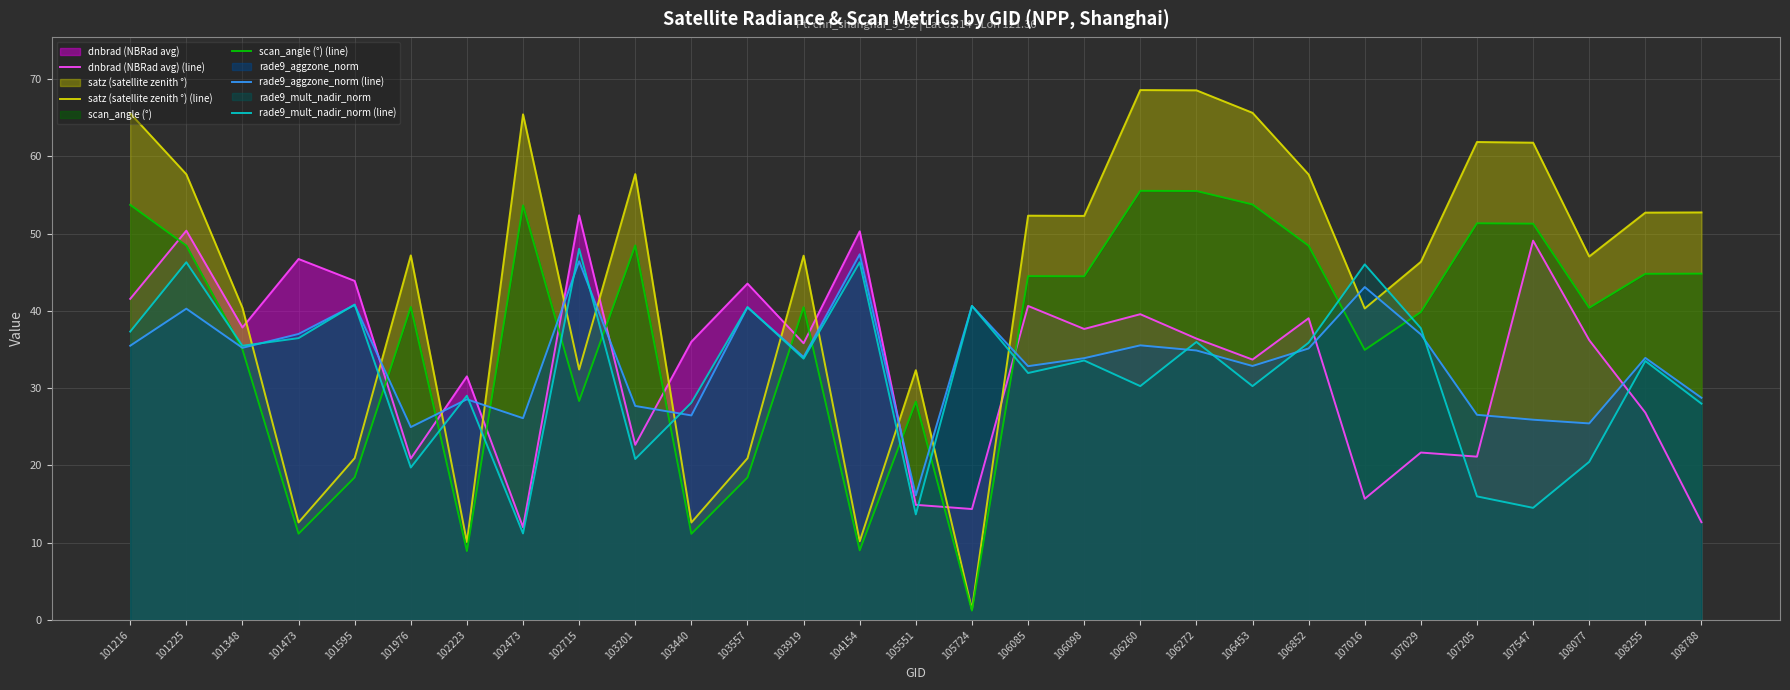

At which category does dnbrad (NBRad avg) (line) reach its first local peak?

101225